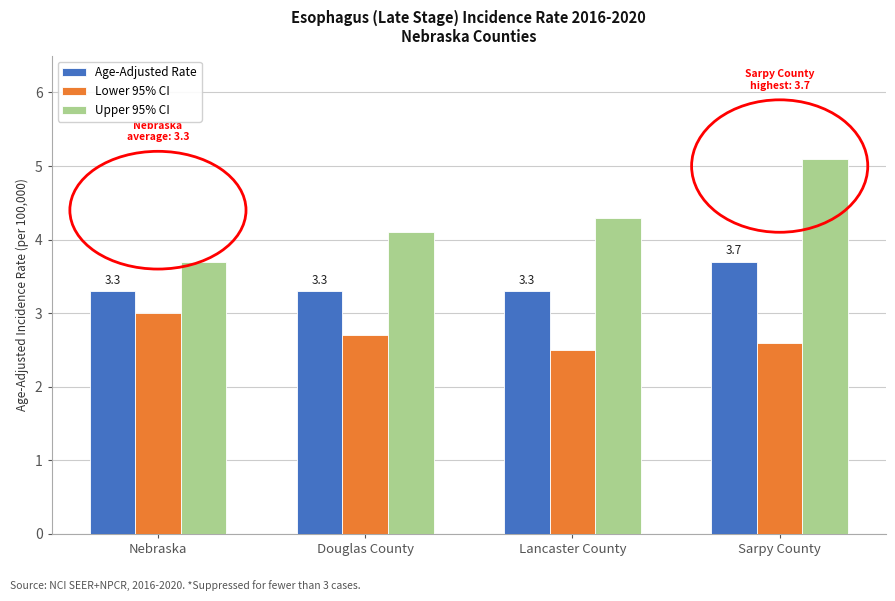

What is the label of the 4th bar from the right?

Nebraska